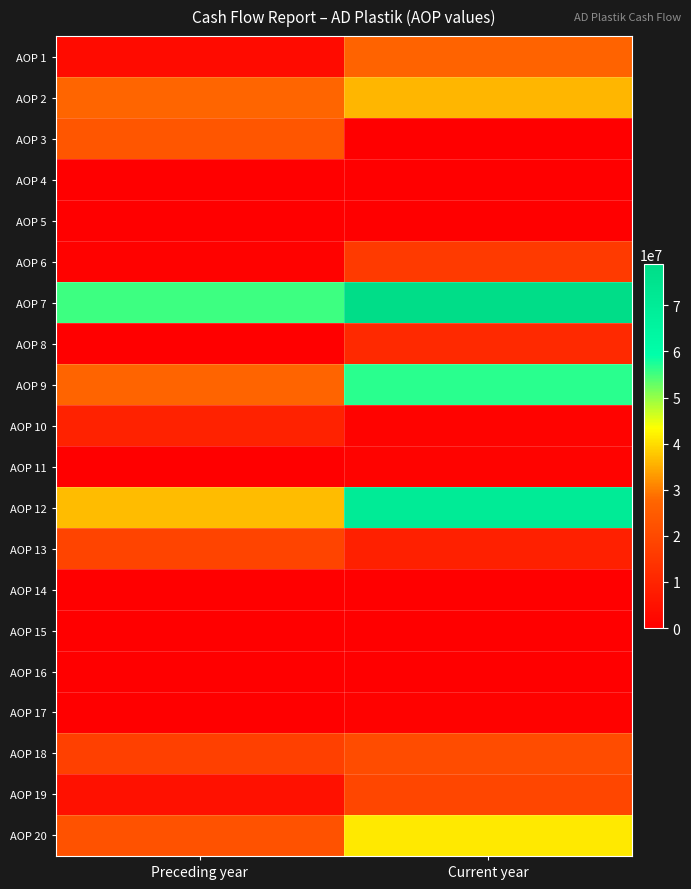

Rank the series at Current year from highest to lowest value.

AOP 7, AOP 12, AOP 9, AOP 20, AOP 2, AOP 1, AOP 18, AOP 19, AOP 6, AOP 8, AOP 13, AOP 10, AOP 11, AOP 17, AOP 3, AOP 4, AOP 5, AOP 14, AOP 15, AOP 16